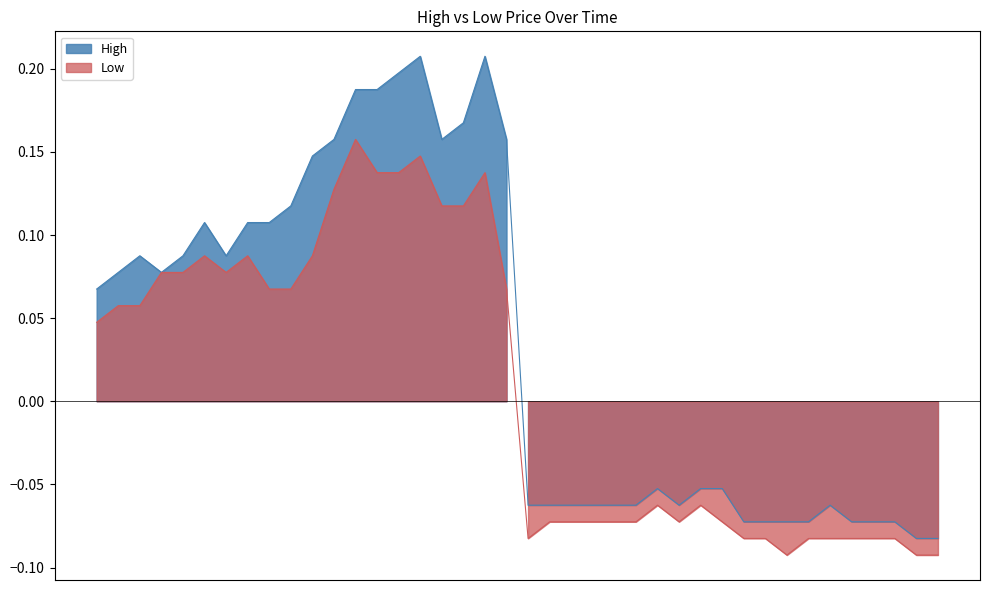

Which series has the largest range (max minus min)?

High